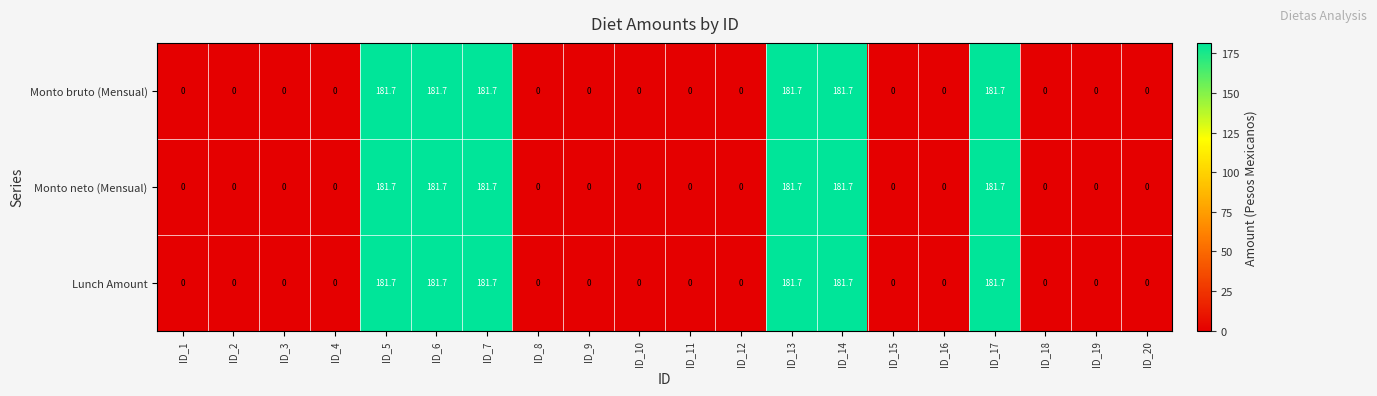

What is the average value of the Lunch Amount series?

54.5